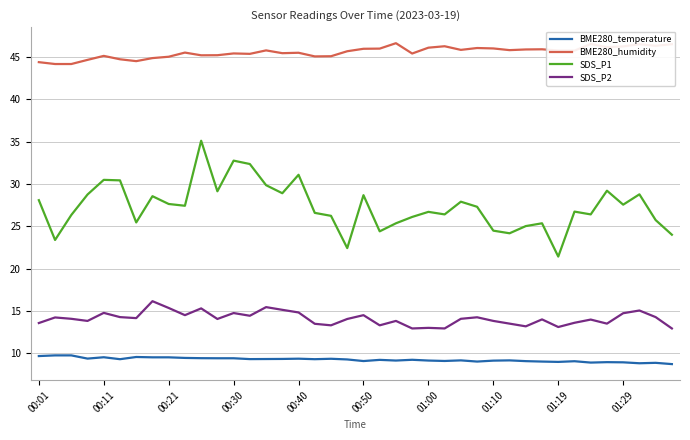

True or false: BME280_humidity and BME280_temperature intersect in this chart.

False